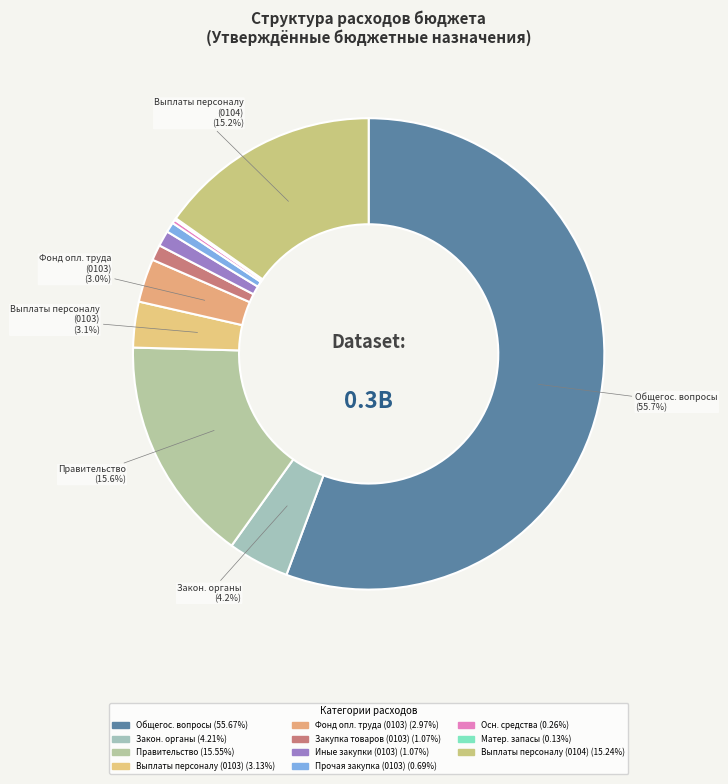

How many slices are in this pie chart?

11